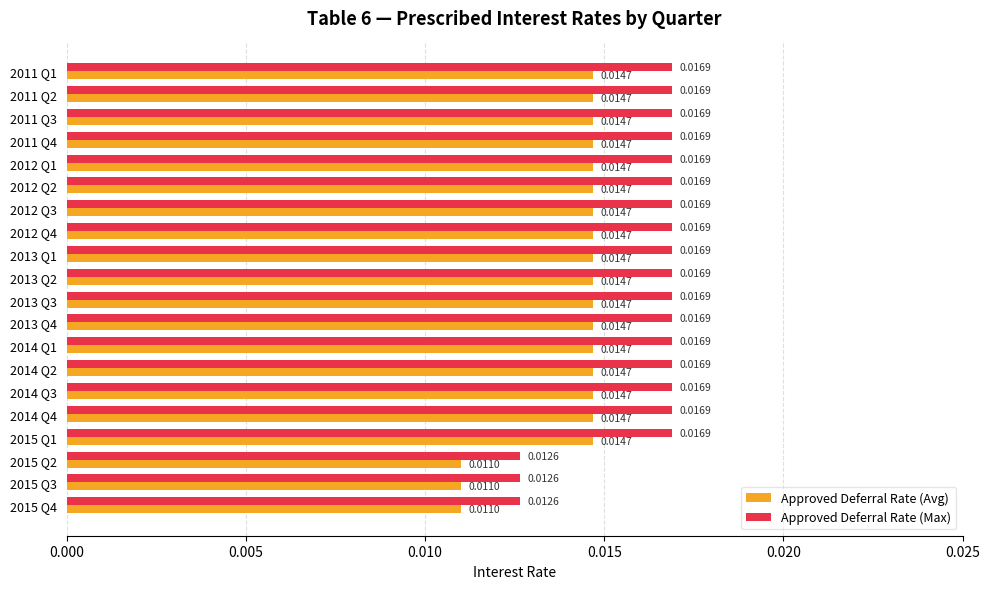

At 2012 Q1, list the series in order from smallest to largest.

Approved Deferral Rate (Avg), Approved Deferral Rate (Max)